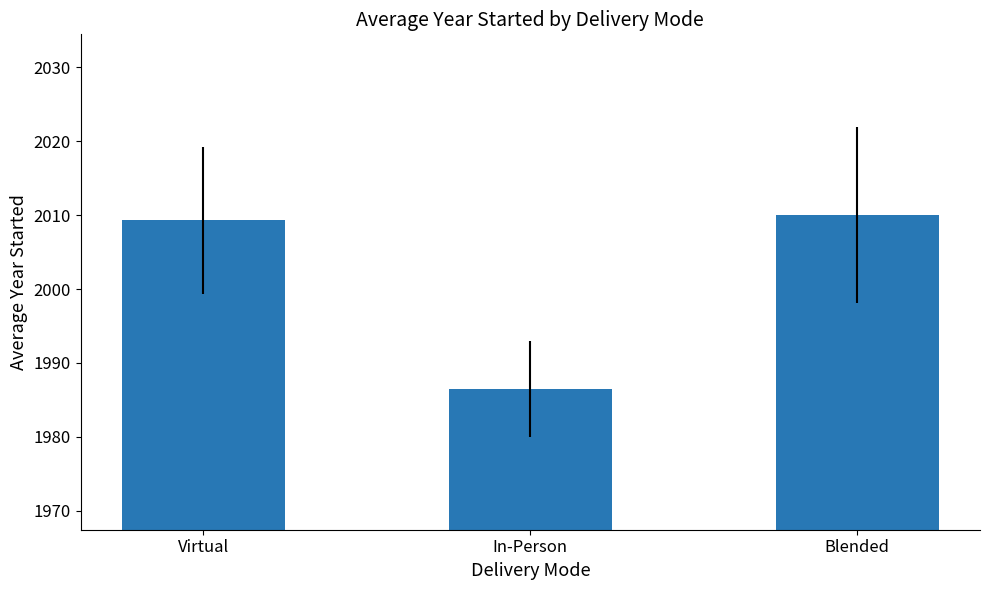

What is the difference between the values at In-Person and Virtual?

22.8